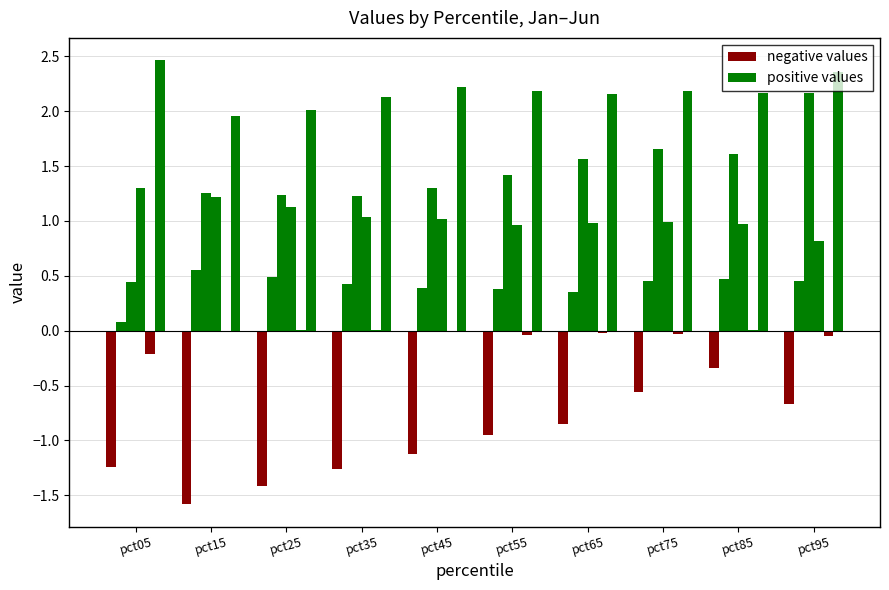

What is the average value of the Jan series?

-1.0